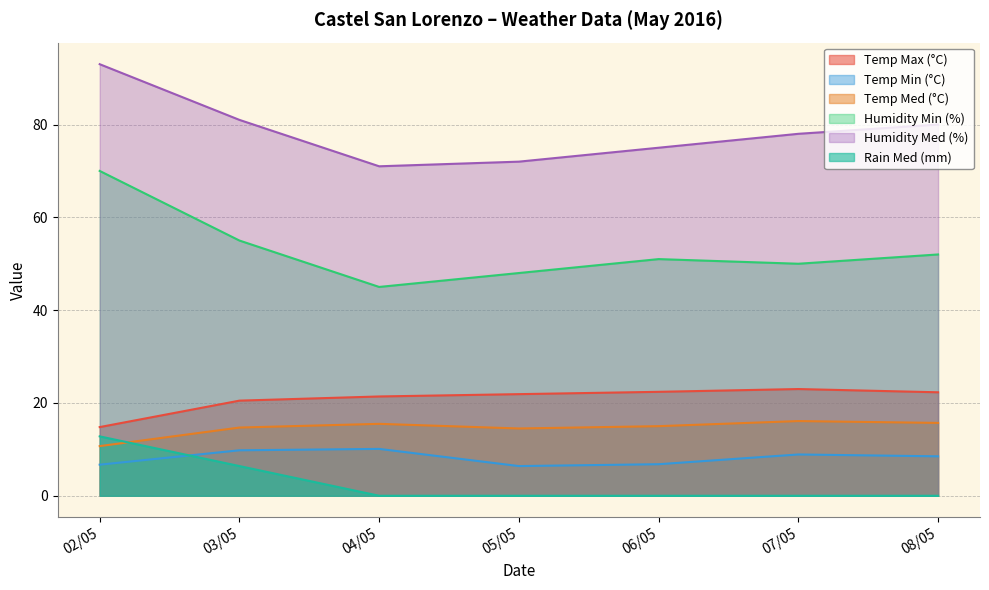

At which label is Temp Med (°C) closest to 13?

05/05